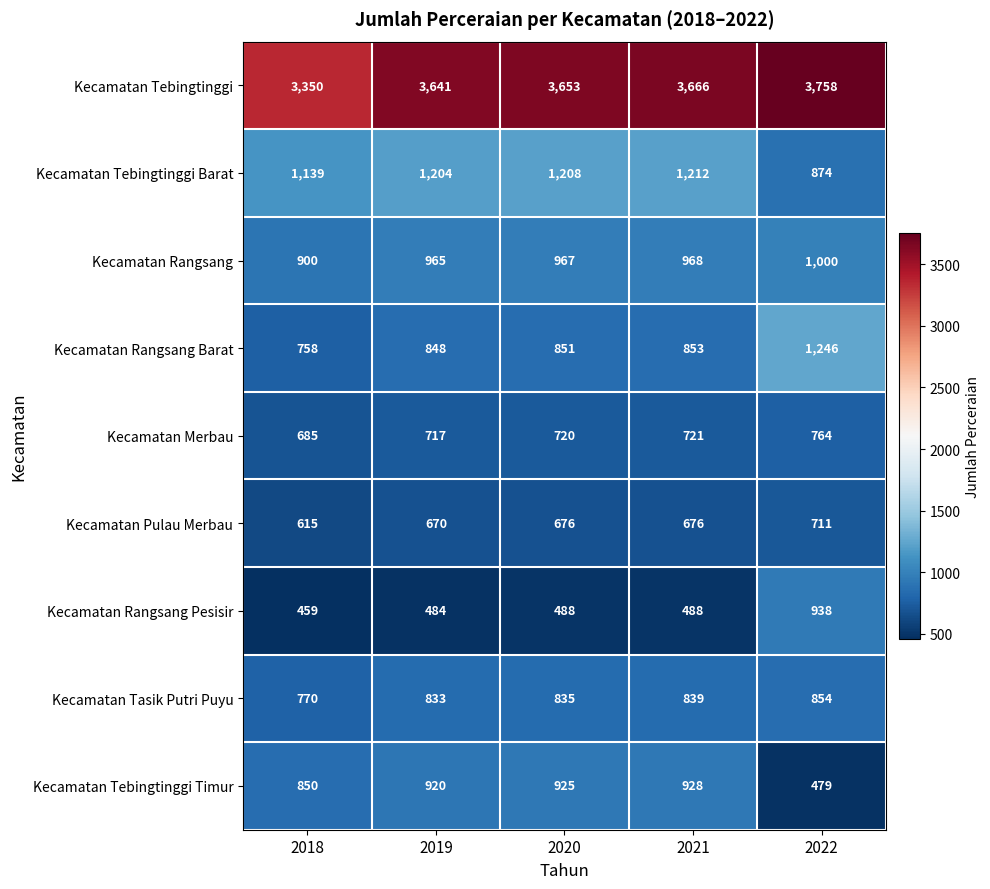

What is the total value across all series at 2021?

10351